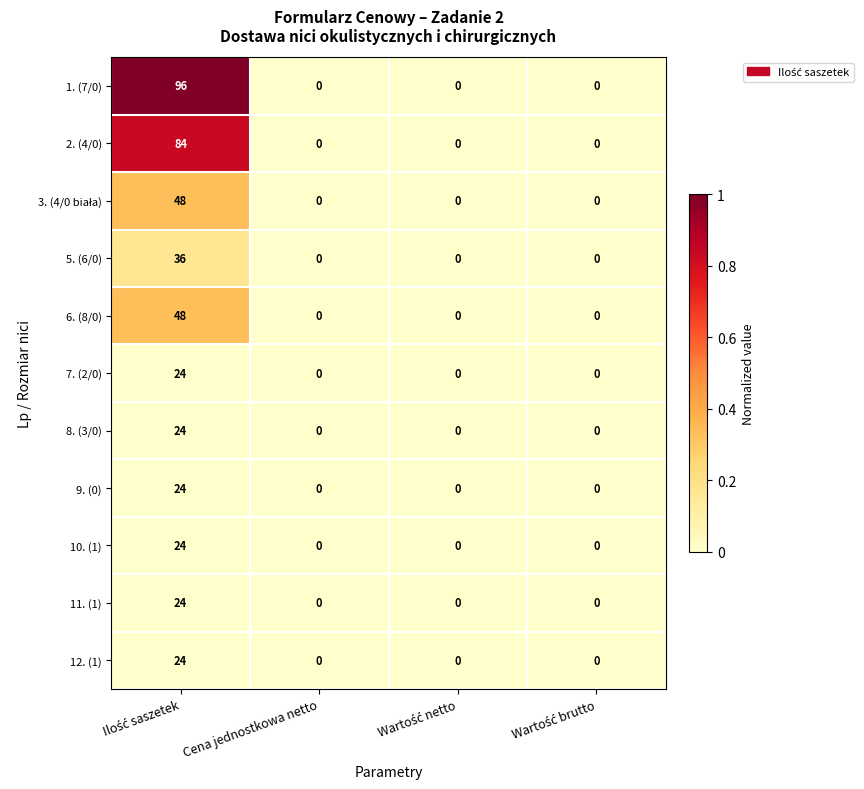

What is the highest value of the 12. (1) series?

24